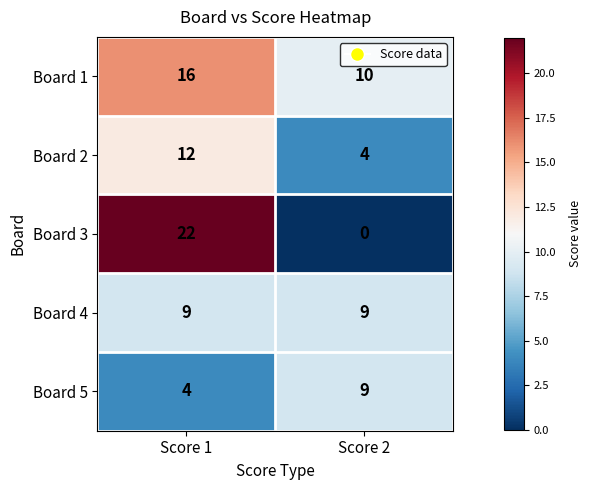

What is the total value across all series at Score 2?

32